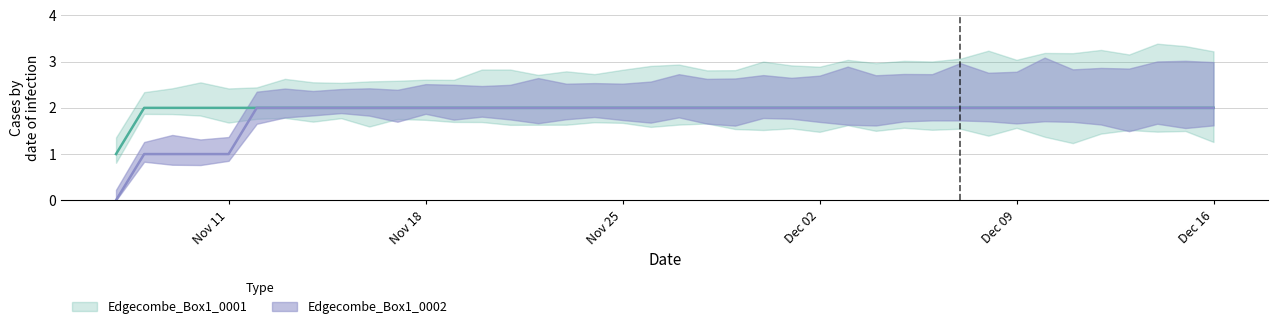

What position from the left is 2019-12-12?

36